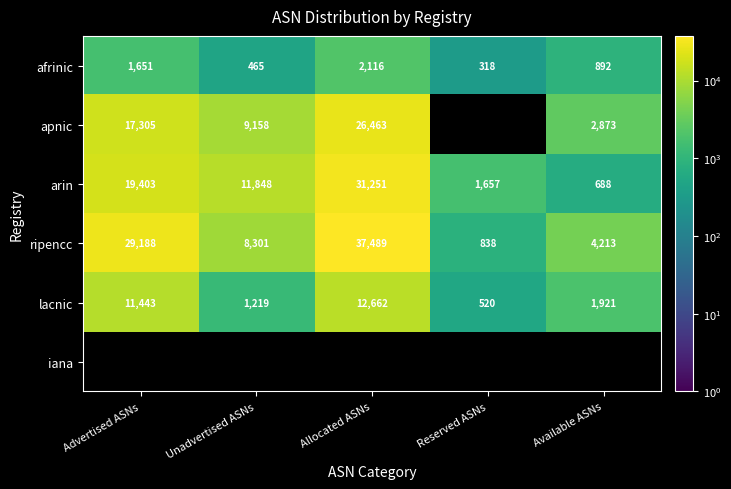

Rank the categories by afrinic value from lowest to highest.

Reserved ASNs, Unadvertised ASNs, Available ASNs, Advertised ASNs, Allocated ASNs